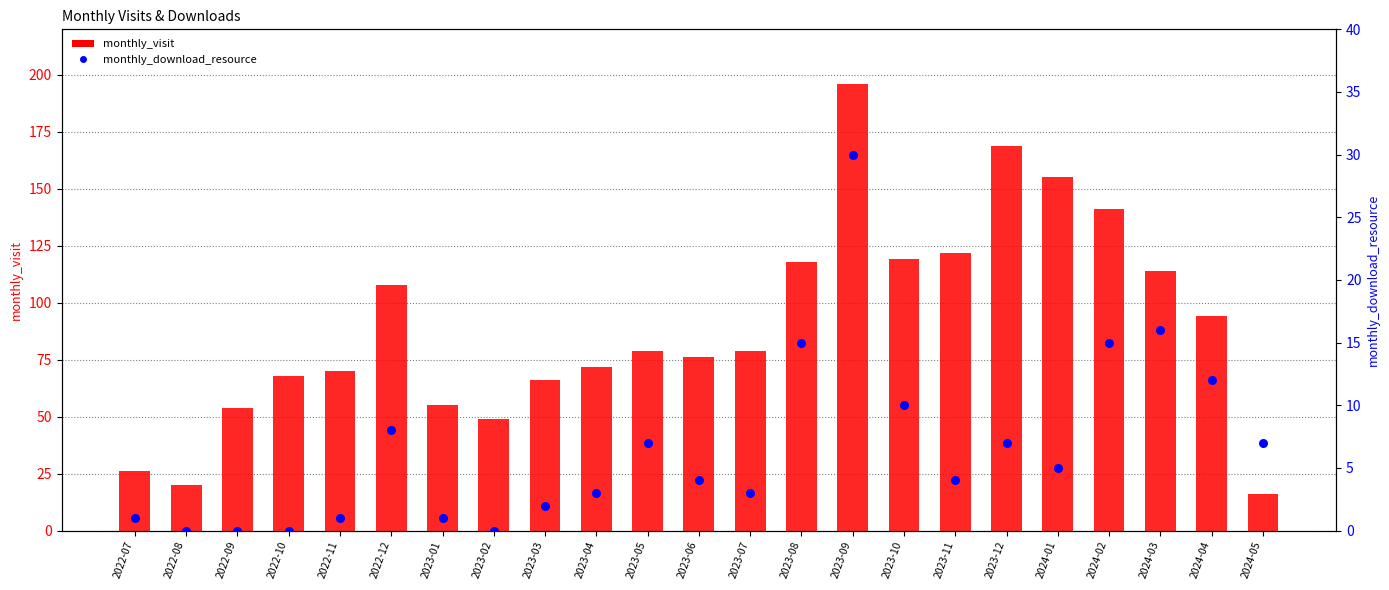

Which series has the largest total across all categories?

monthly_visit